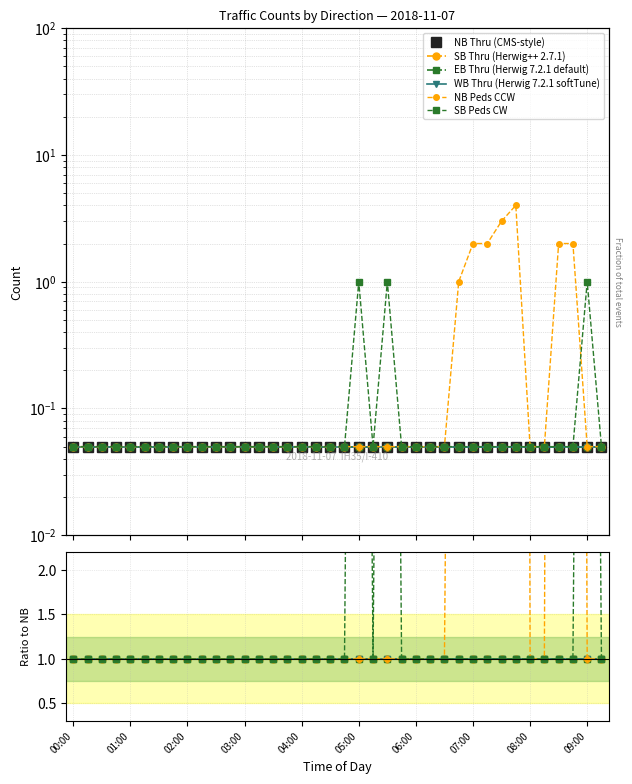

Which series has the largest total across all categories?

NB Peds CCW